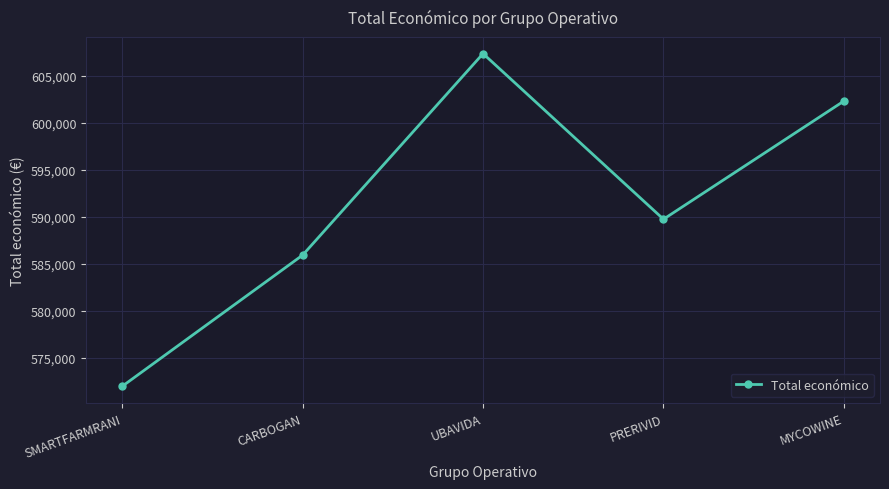

Rank the categories by value from lowest to highest.

SMARTFARMRANI, CARBOGAN, PRERIVID, MYCOWINE, UBAVIDA